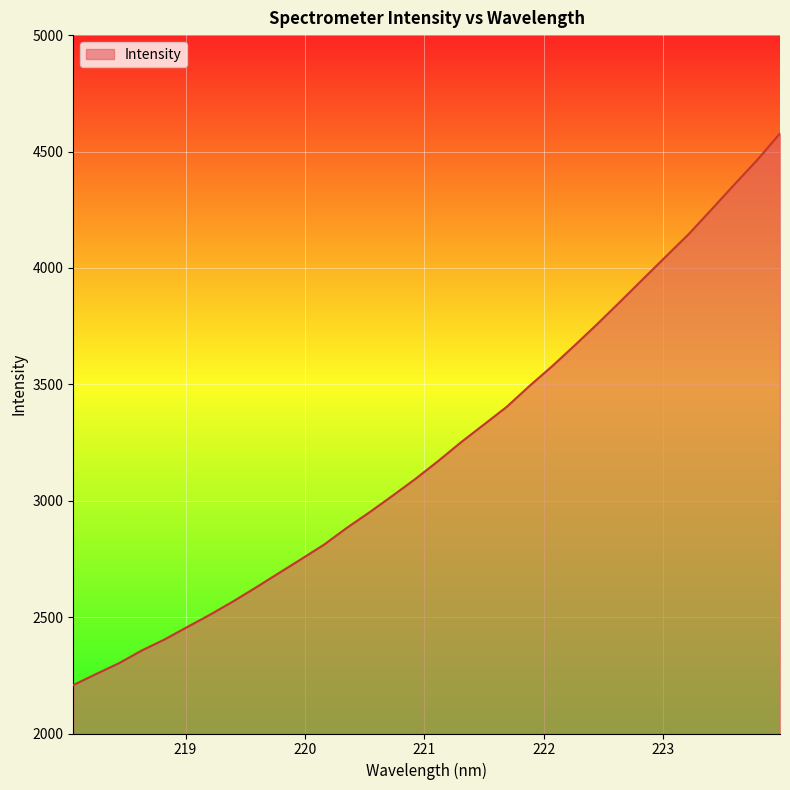

How many lines are shown in the chart?

1